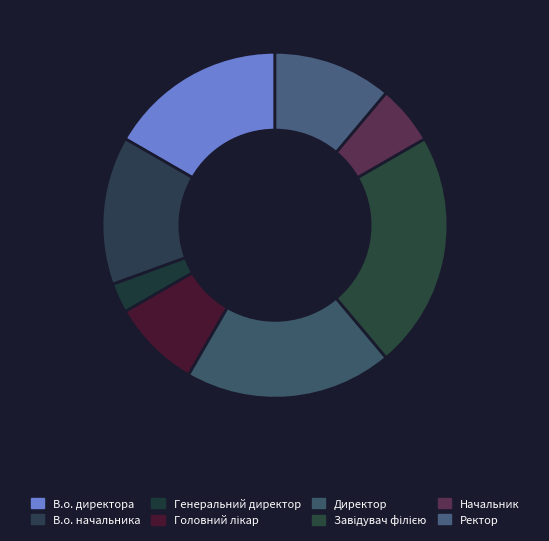

How many segments does this pie chart have?

8